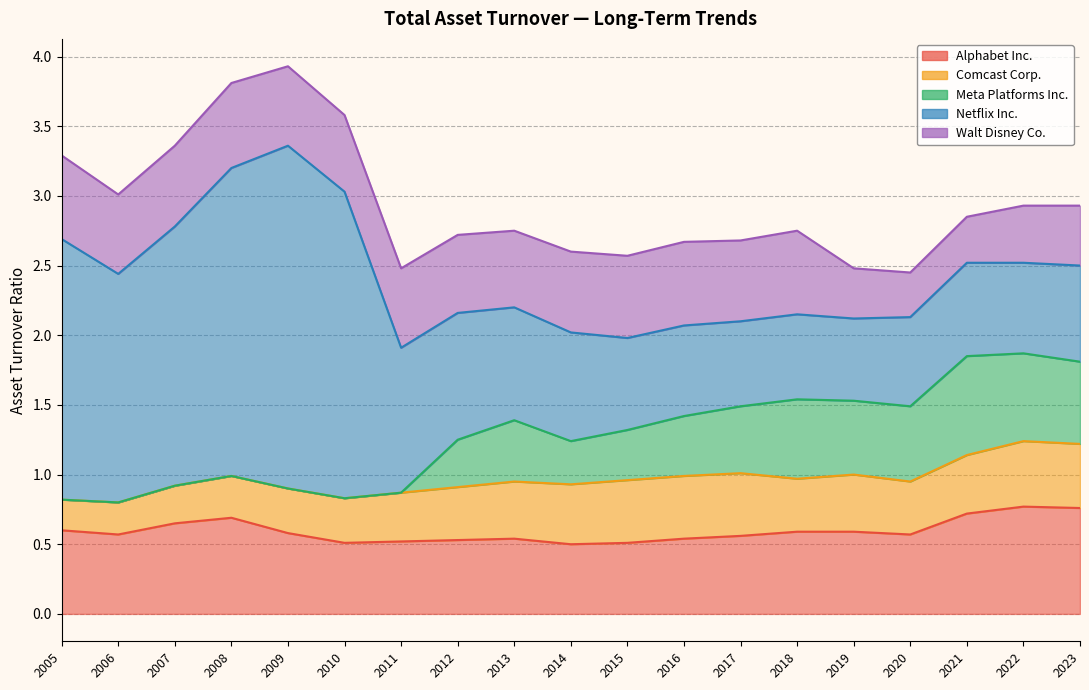

Count the Meta Platforms Inc. values in the range 0 to 1.

19